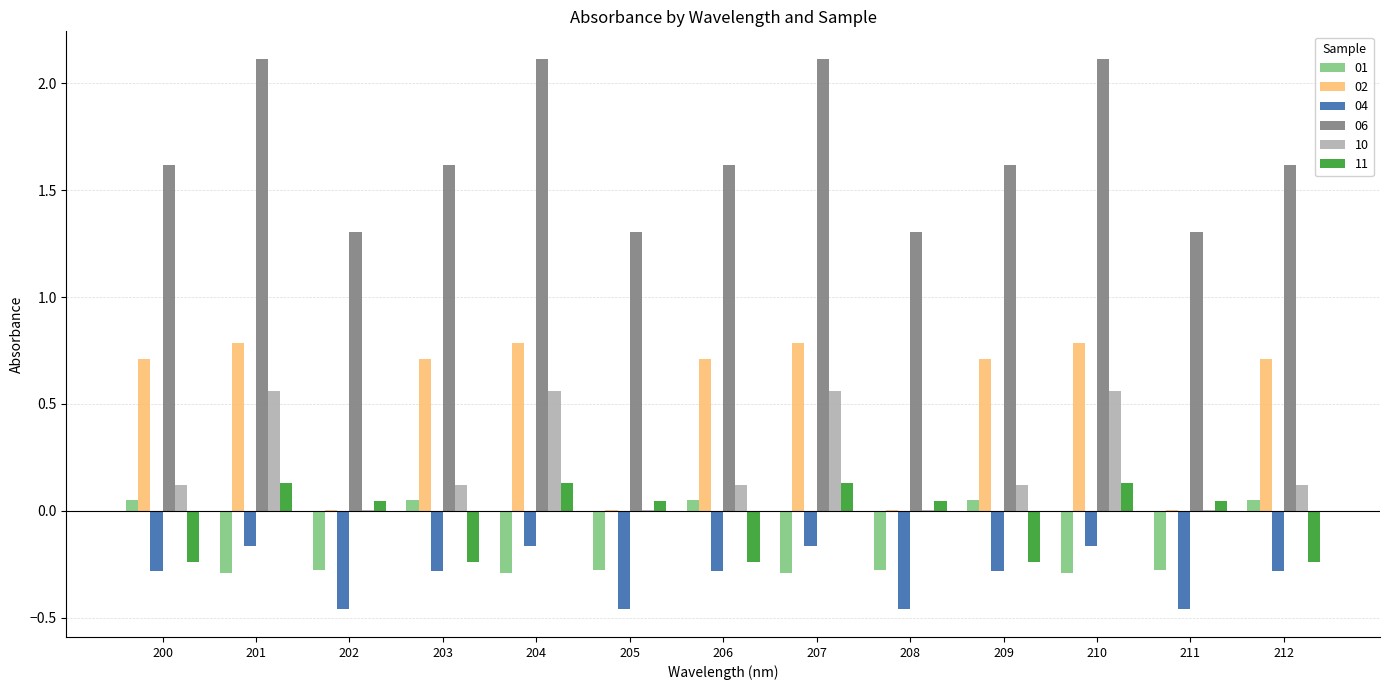

The 02 series shows 0.0 at 205. True or false?

True